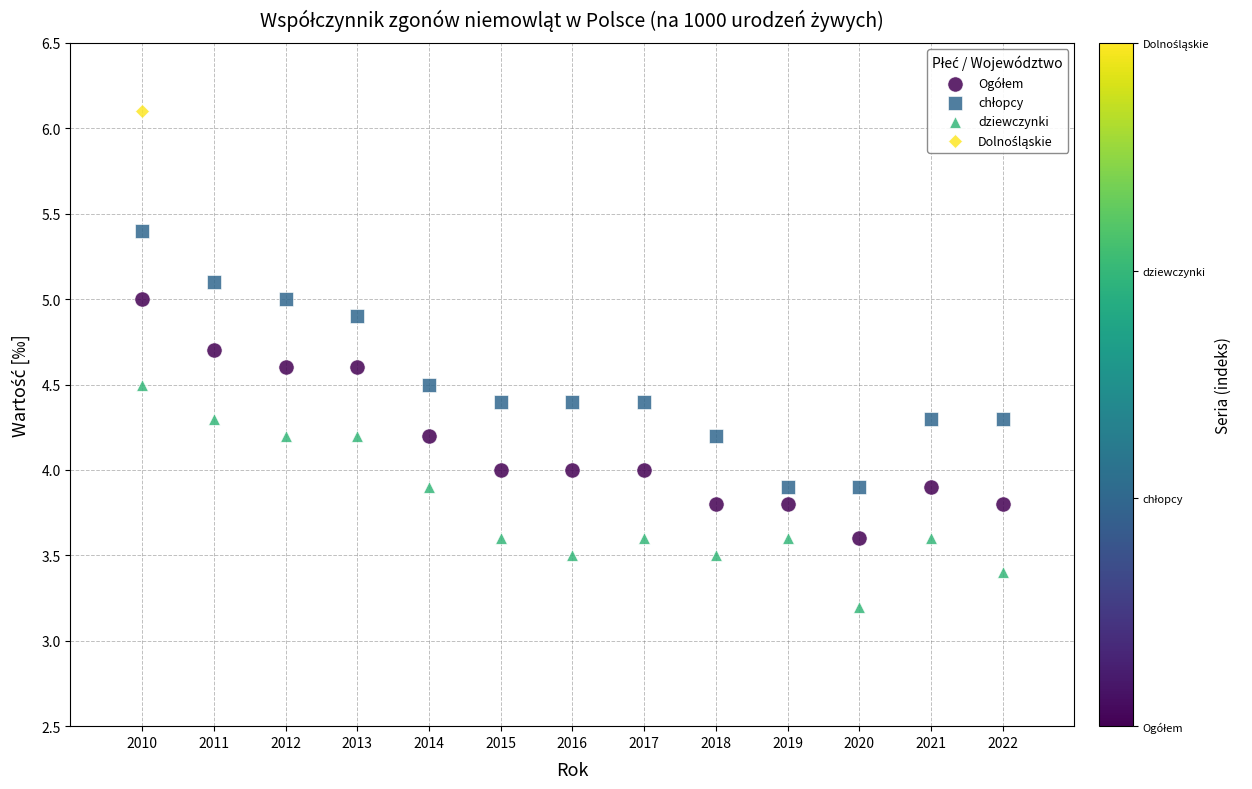

Which series contains the lowest Y value?

dziewczynki